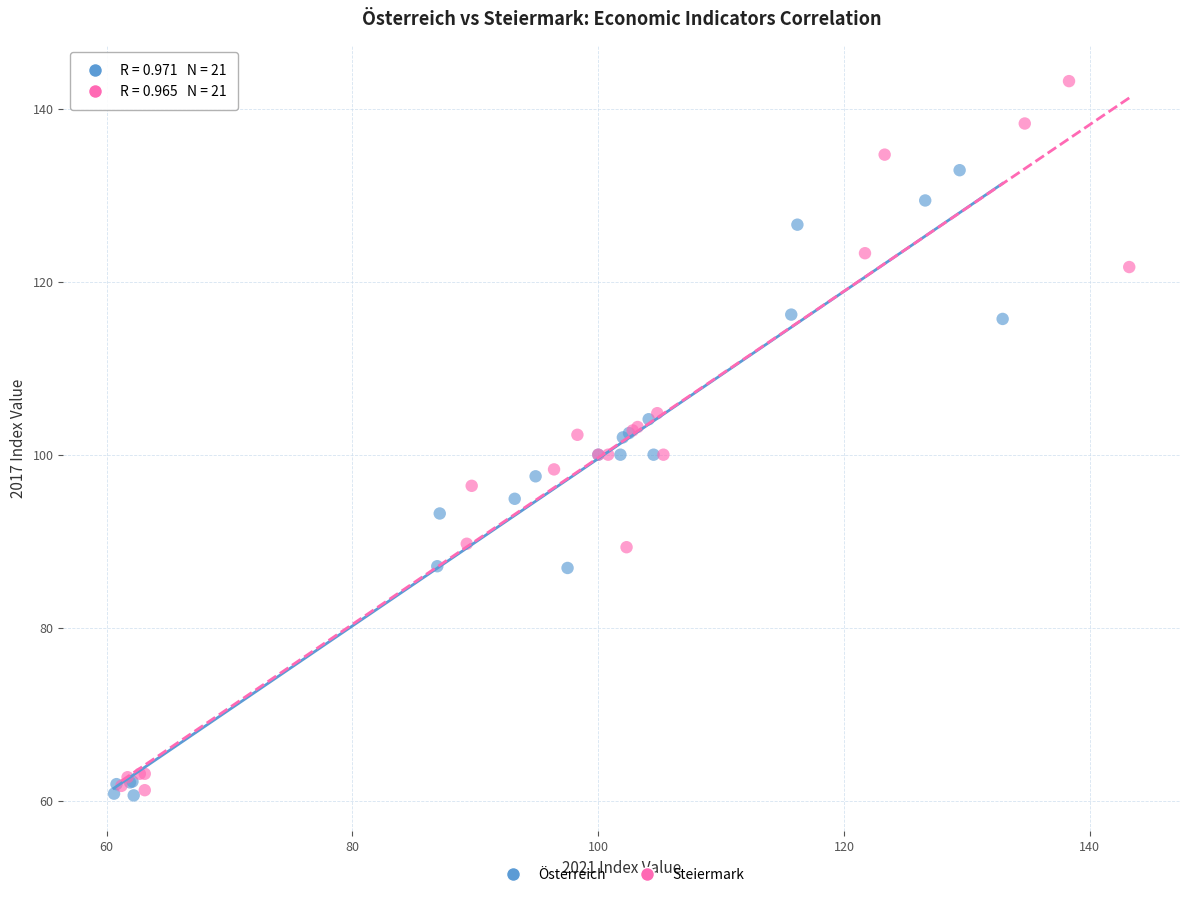

Which series has the largest Y range (max minus min)?

Steiermark